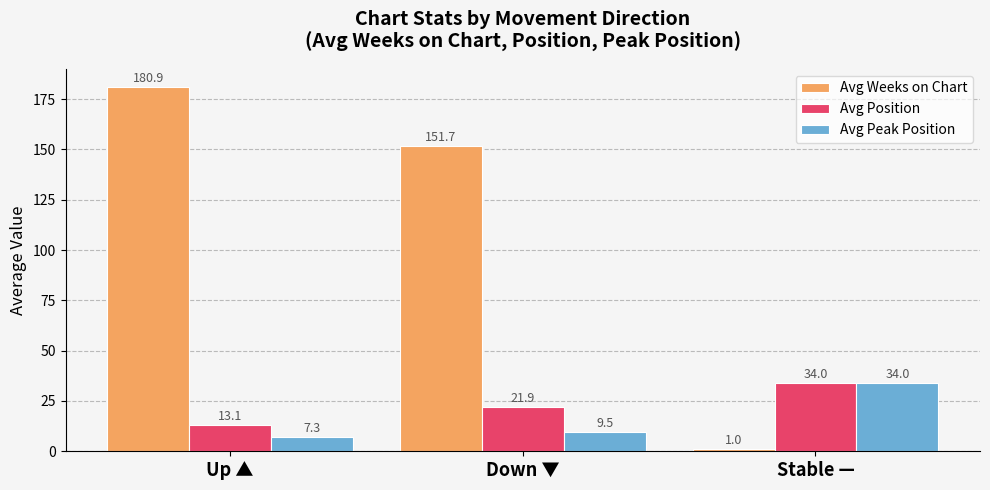

At which label does Avg Peak Position reach its peak?

Stable —